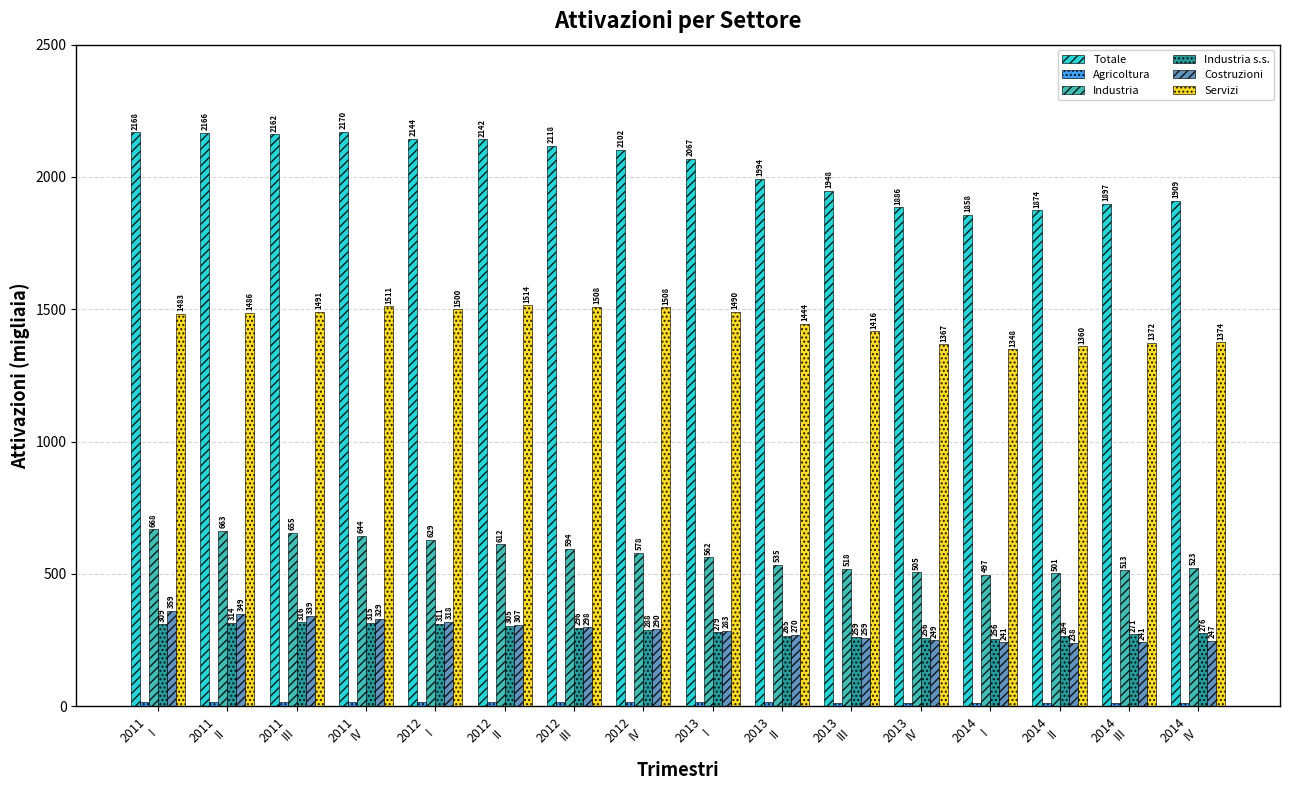

What is the maximum value for Totale?

2170.4